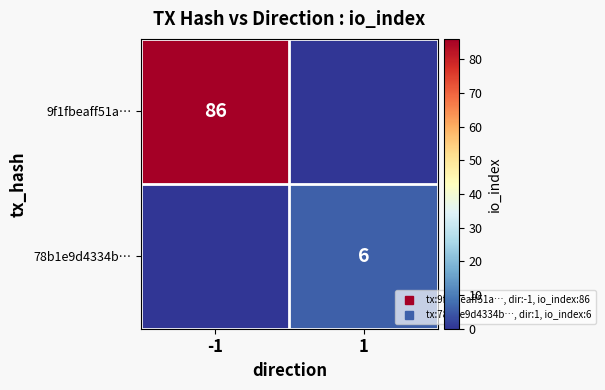

At which category does the chart reach its peak across all series?

-1